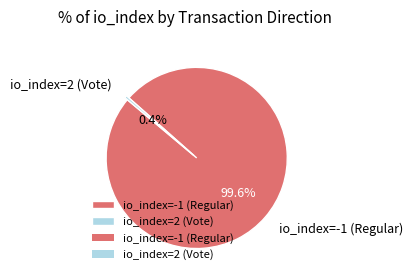

Is io_index=2 (Vote) the majority of the pie?

No